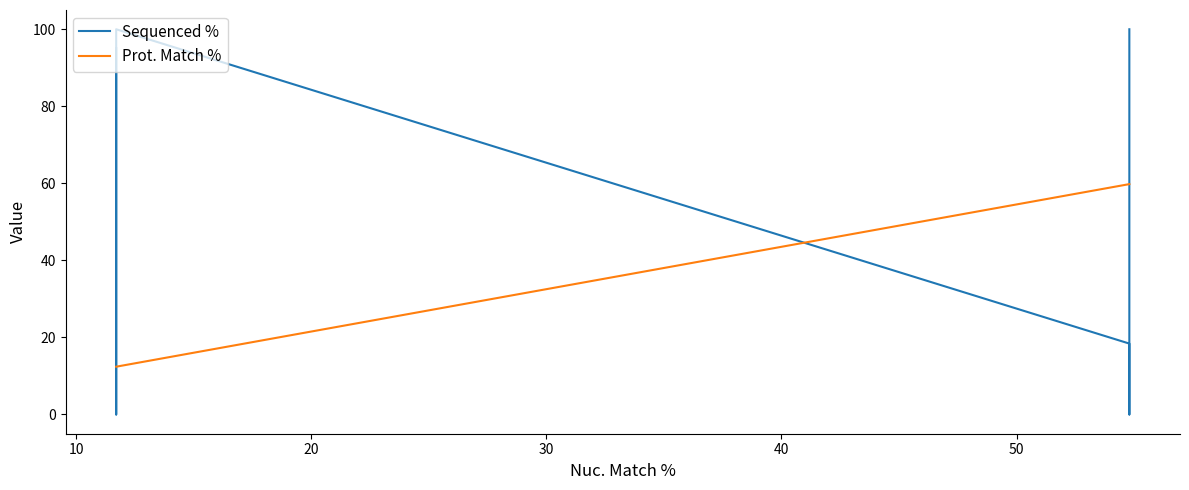

Which has a higher value, 10 or 20?

20